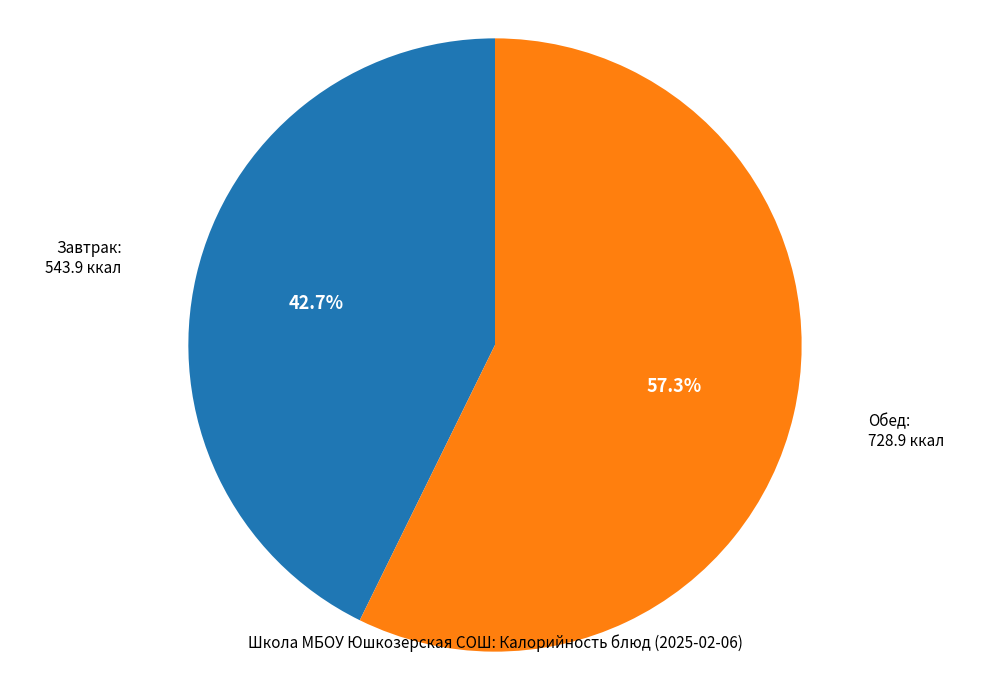

Is there any slice that represents more than half of the pie?

Yes